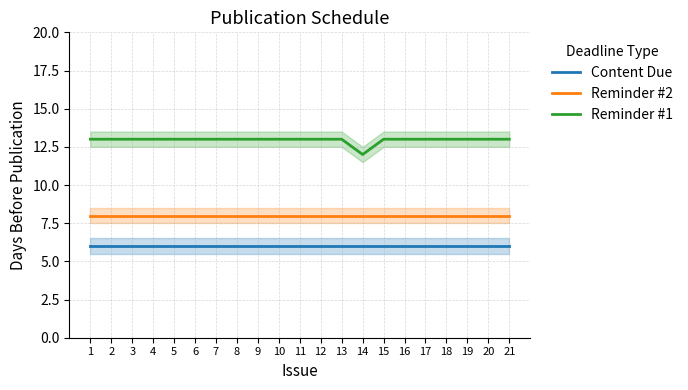

True or false: Reminder #2 and Reminder #1 cross at least once.

False